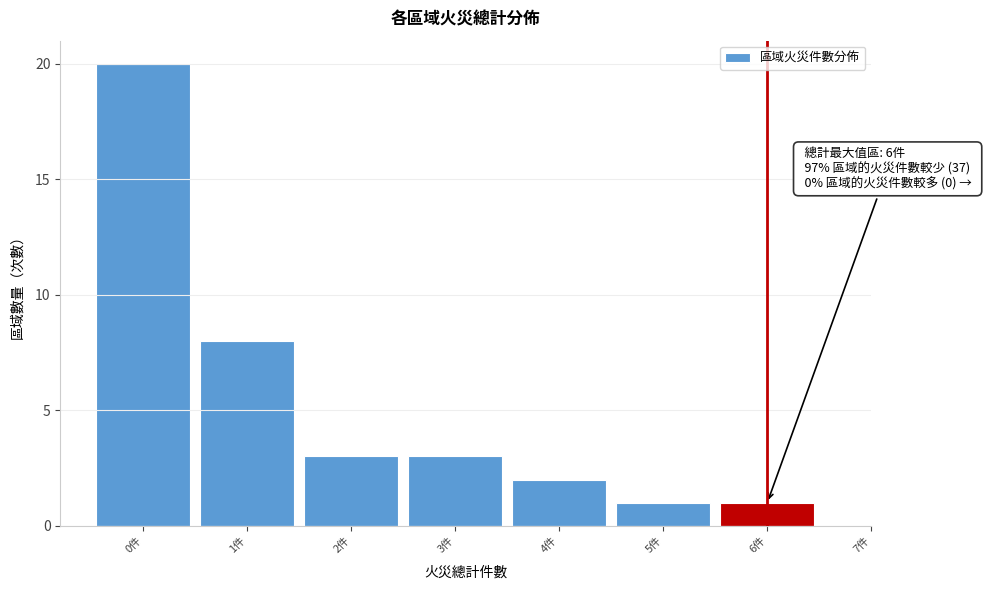

Which range on the x-axis has the tallest bar?

-0.5 to 0.5